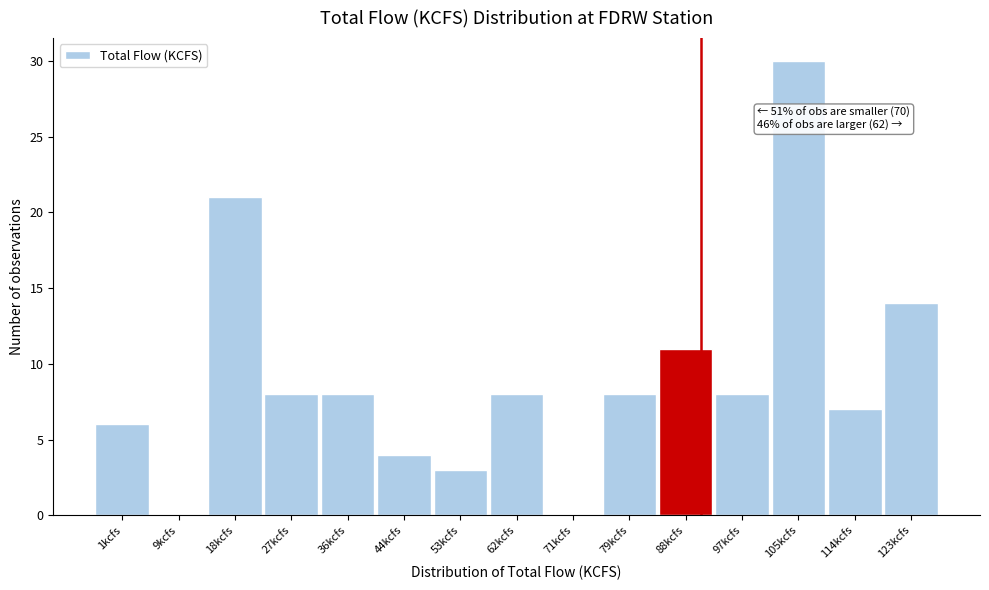

Reading left to right, transcribe all the data shown in this chart.

1kcfs=6	9kcfs=0	18kcfs=21	27kcfs=8	36kcfs=8	44kcfs=4	53kcfs=3	62kcfs=8	71kcfs=0	79kcfs=8	88kcfs=11	97kcfs=8	105kcfs=30	114kcfs=7	123kcfs=14